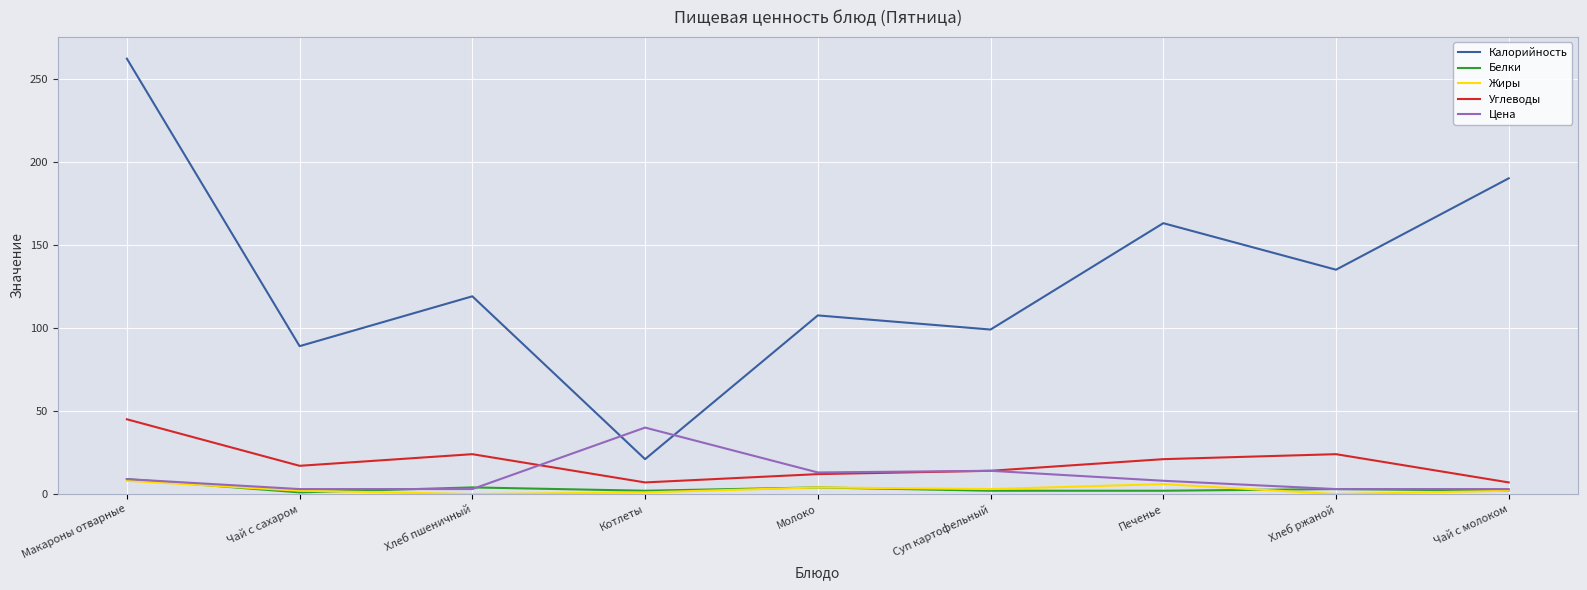

Which series has the largest range (max minus min)?

Калорийность